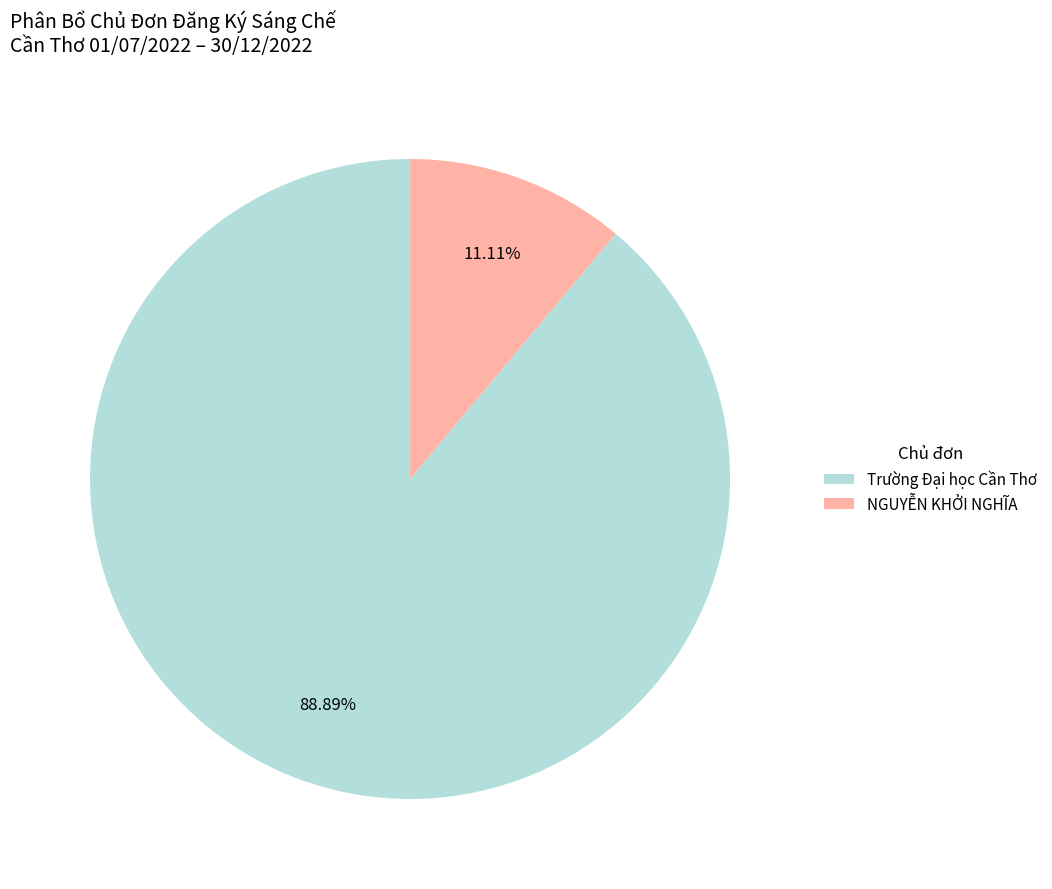

Which slice is the smallest?

NGUYỄN KHỞI NGHĨA